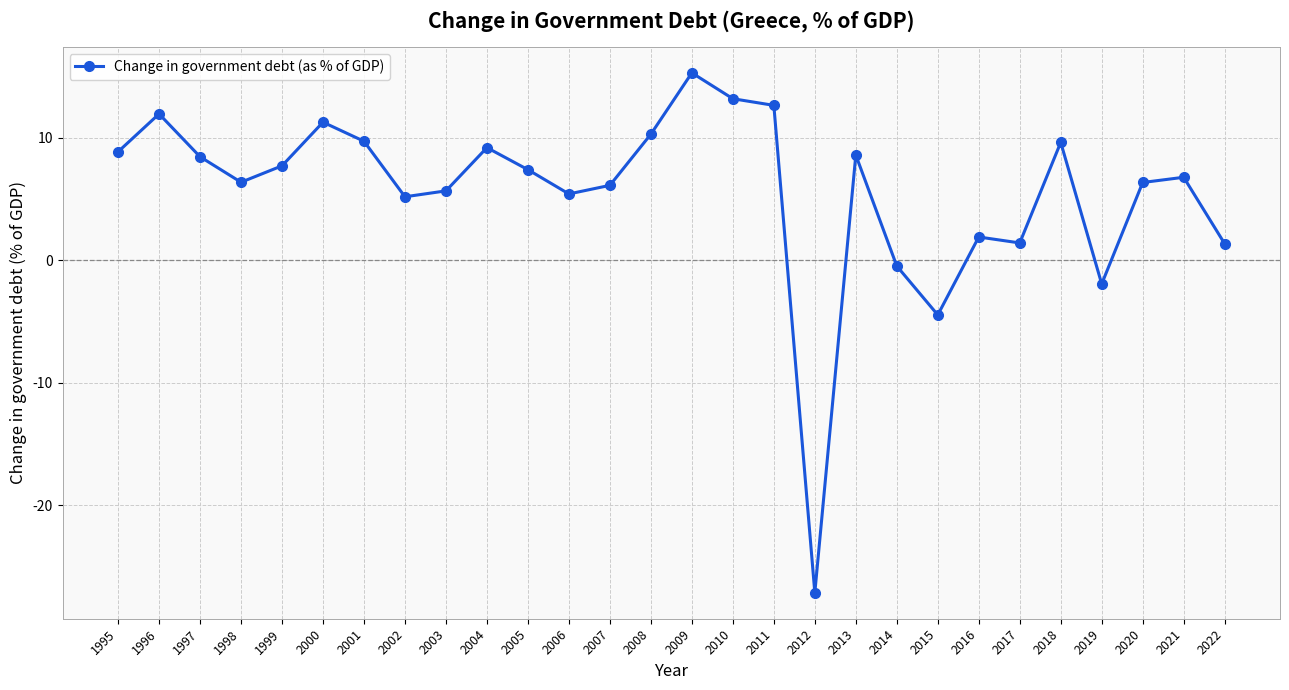

Between 2005 and 2018, which is larger?

2018